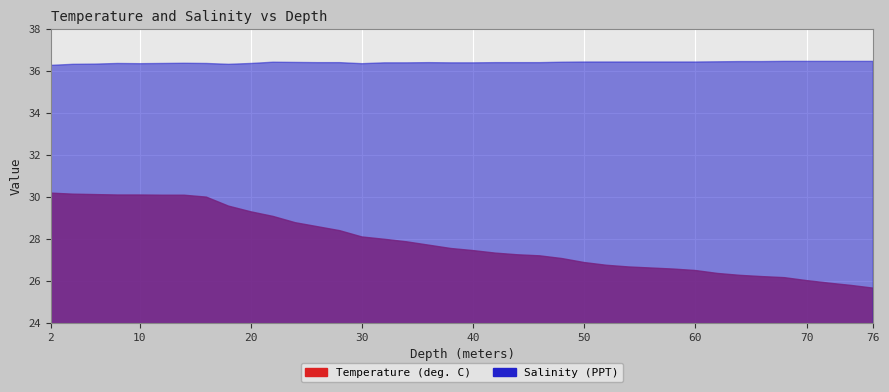

At which category does the chart reach its peak across all series?

68